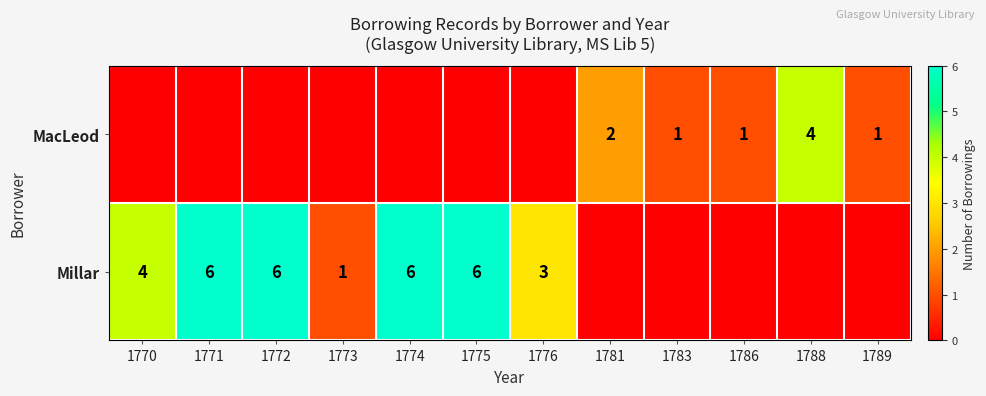

True or false: MacLeod has a value of 1 at 1788.

False